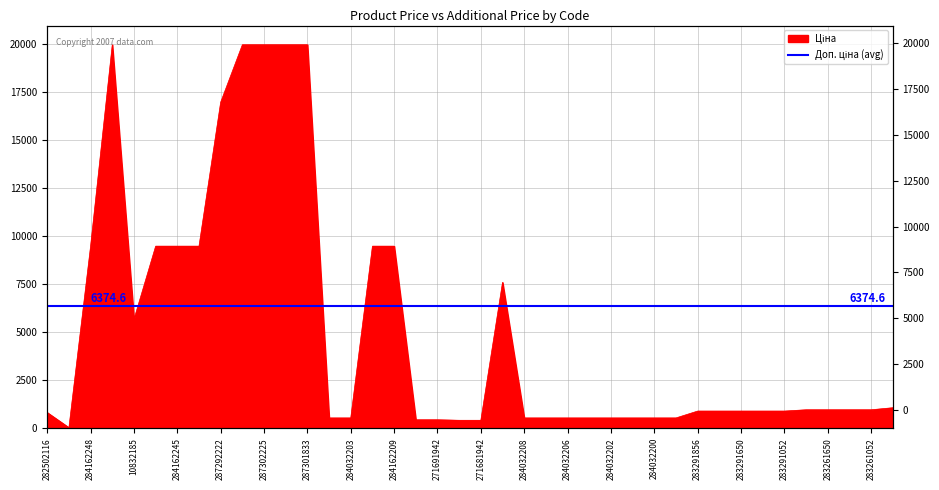

What is the difference between the maximum and minimum values?

19932.1